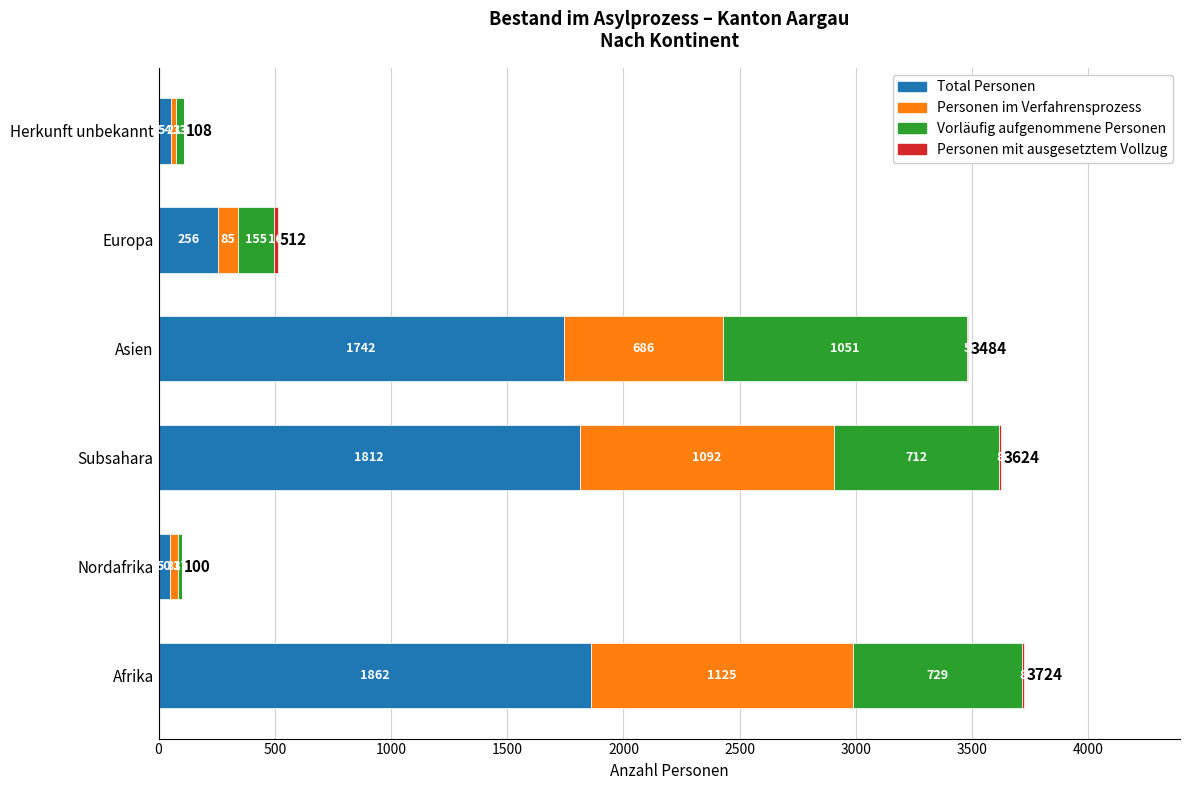

The Total Personen series shows 50 at Nordafrika. True or false?

True